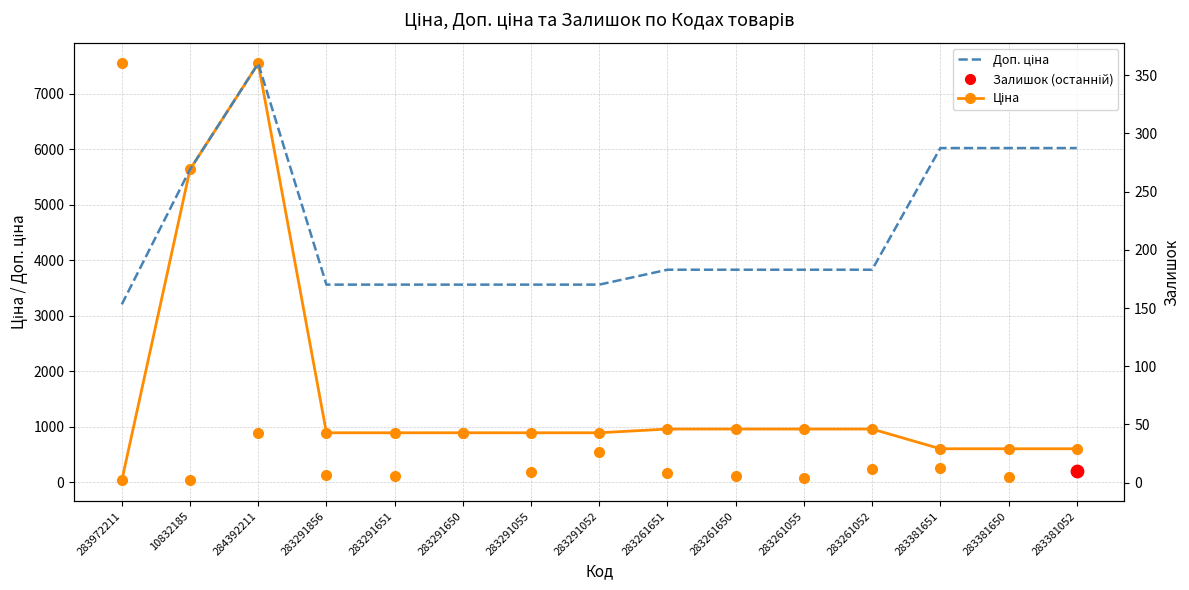

Which series contains the lowest Y value?

Залишок